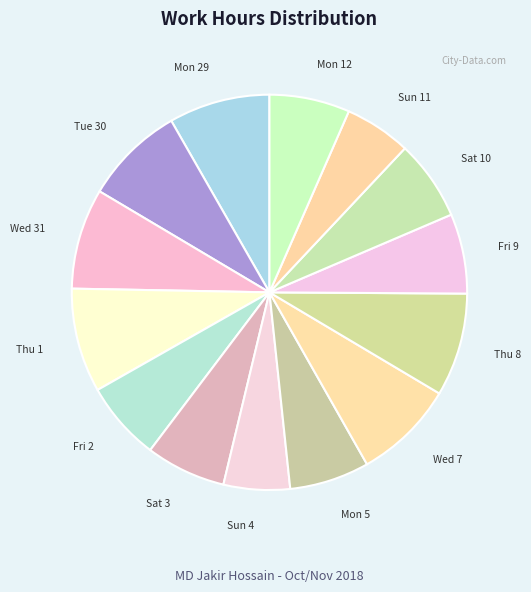

Does Fri 2 account for over 50% of the chart?

No